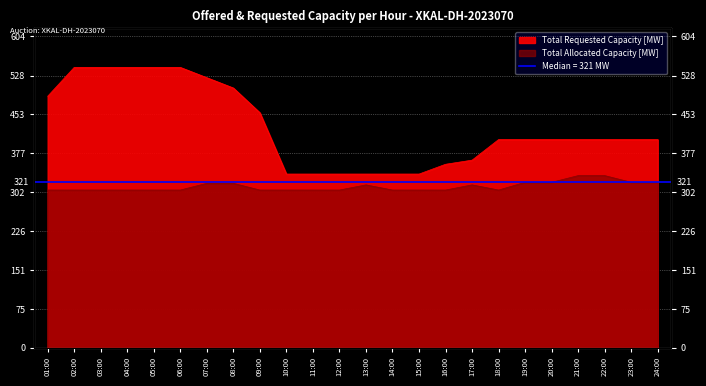

Which category has the lowest value in the Total Allocated Capacity [MW] series?

01:00